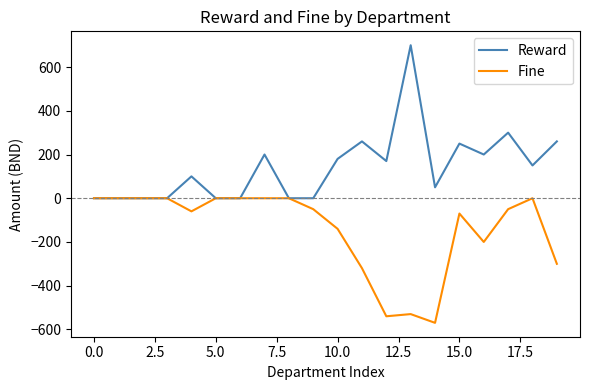

What is the sum of all Fine values?

-2830